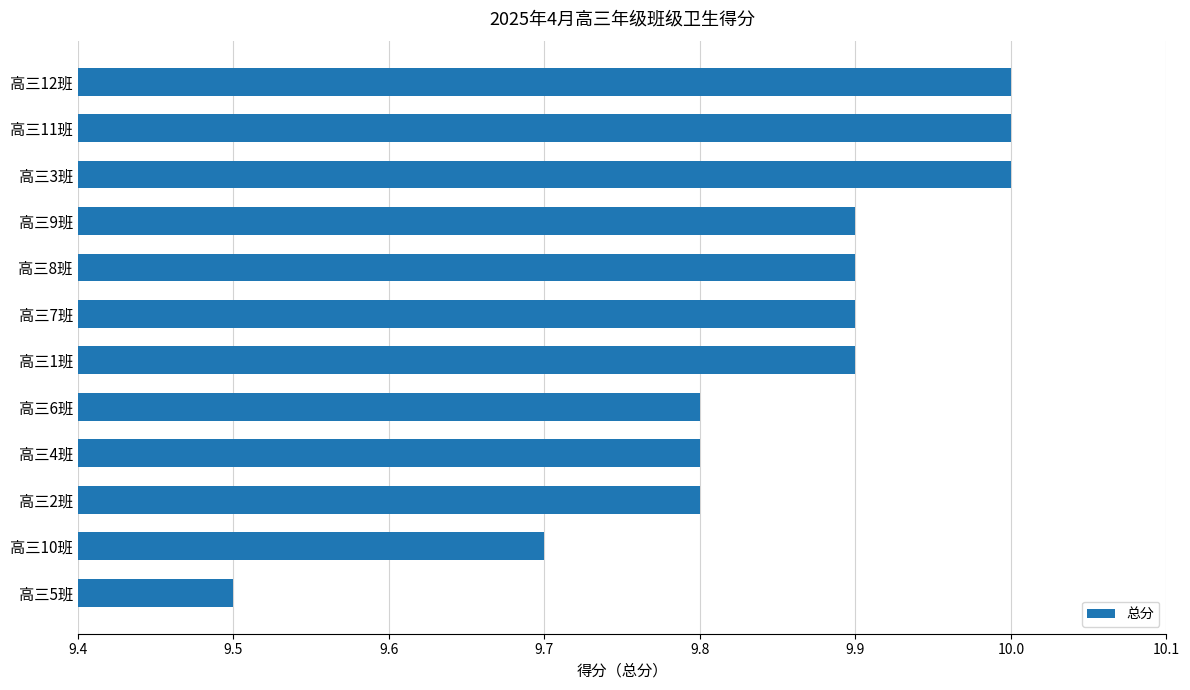

Between 高三7班 and 高三5班, which is larger?

高三7班